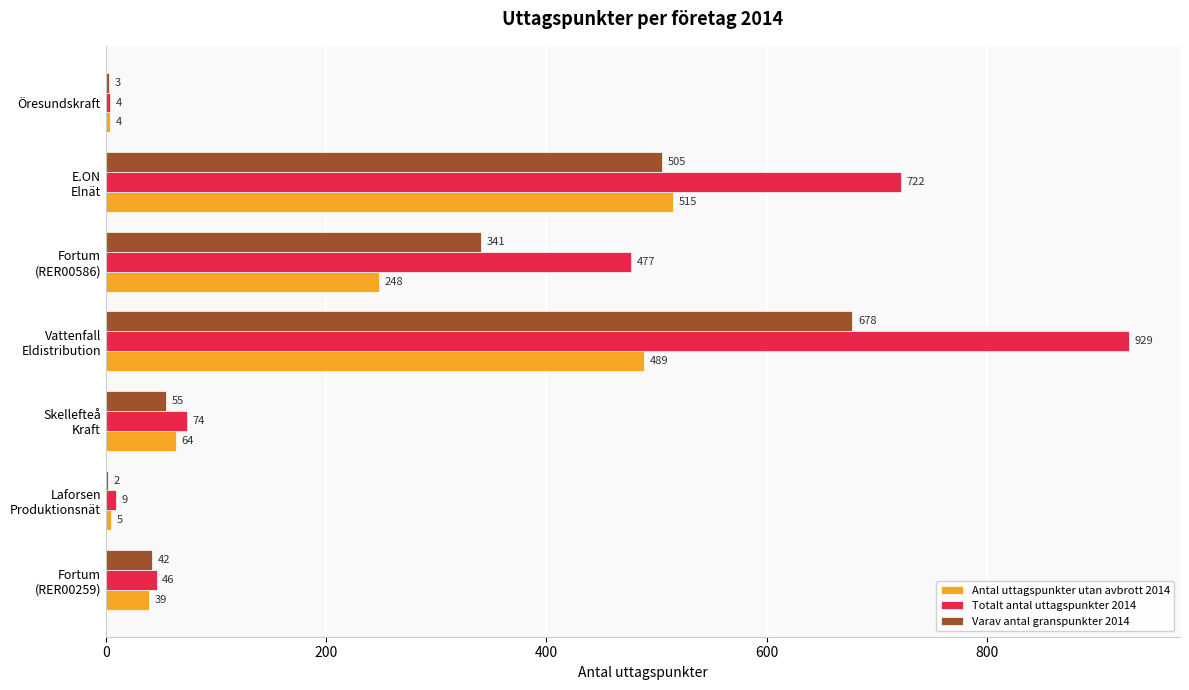

What is the sum of all Totalt antal uttagspunkter 2014 values?

2261